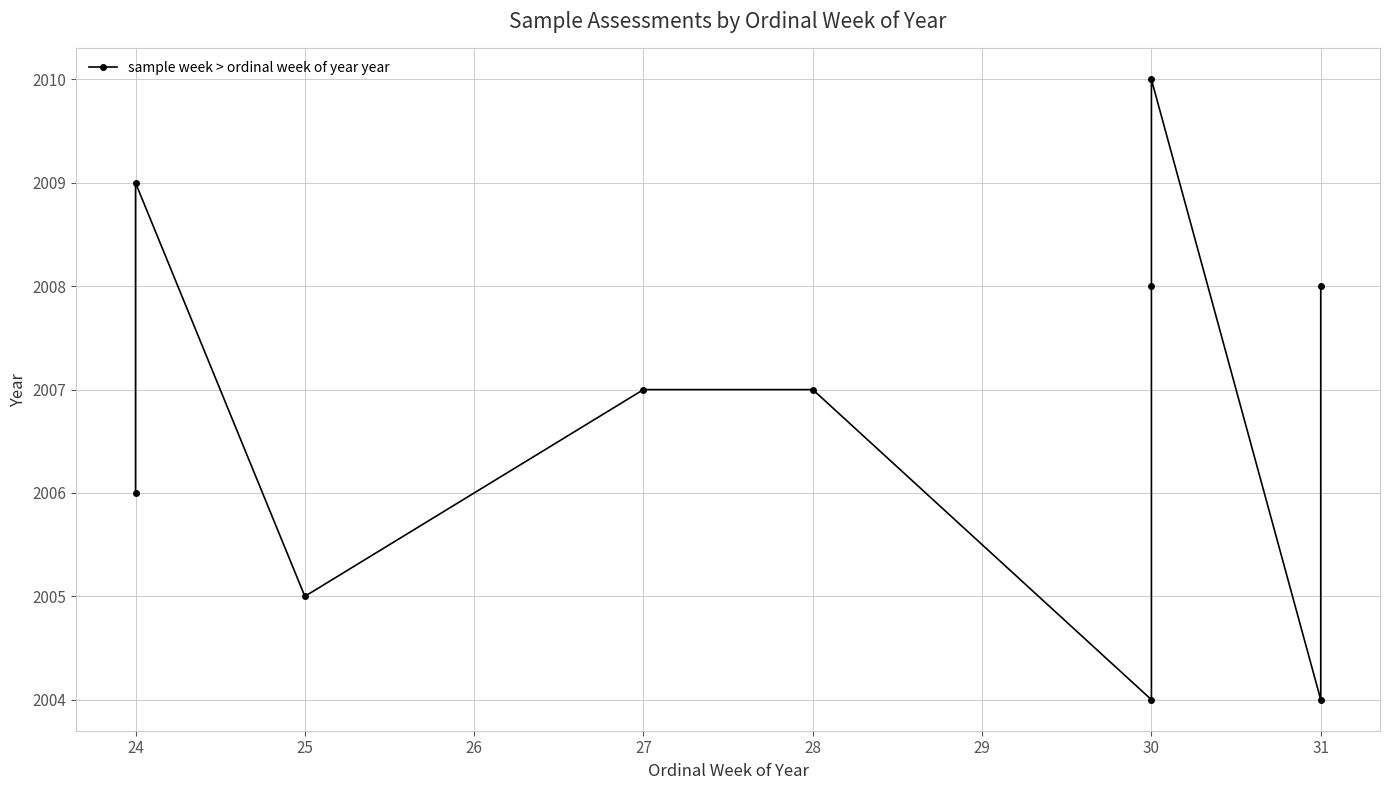

Where is the first local minimum?

25